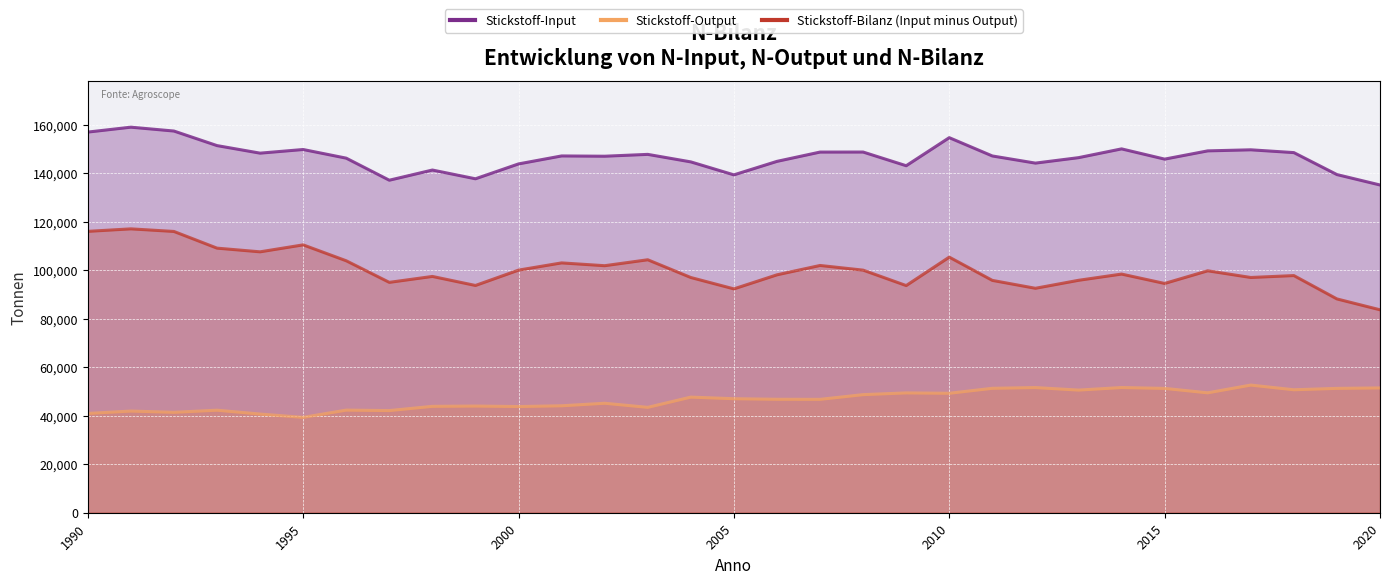

What is the total value across all series at 1997?

274290